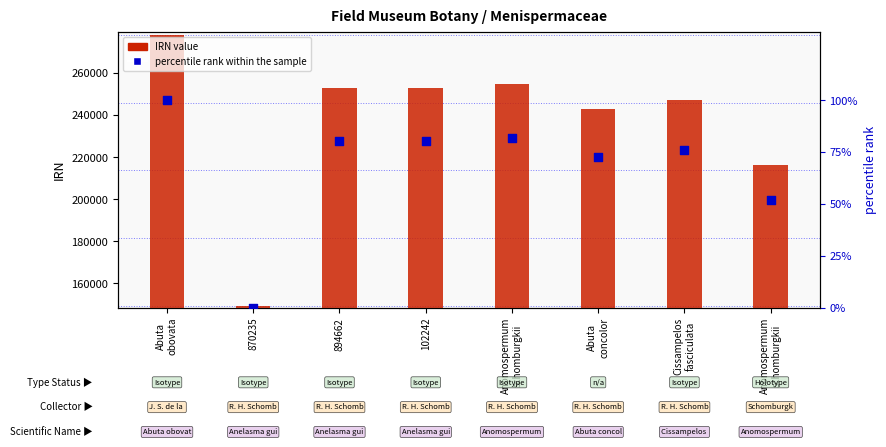

Which series has the largest total across all categories?

IRN value